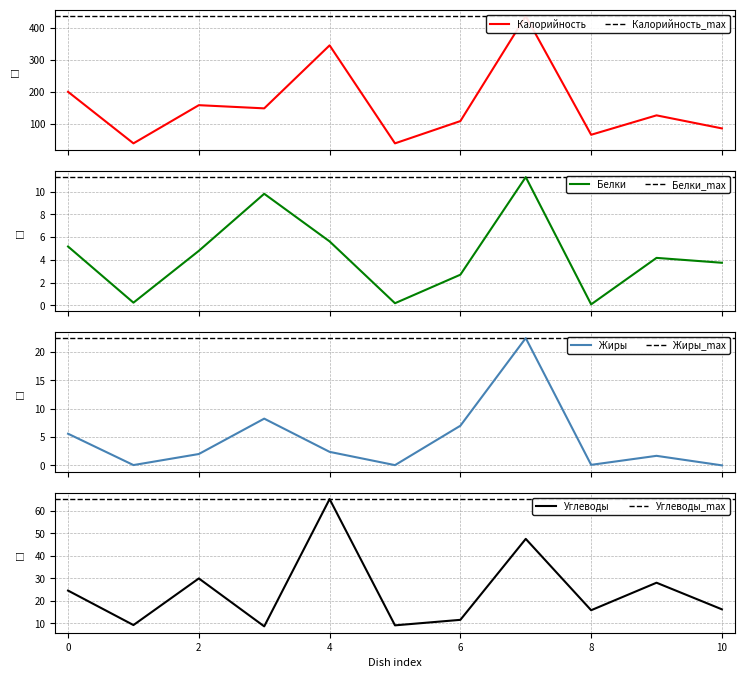

The value of Углеводы at 4 is 112.9. True or false?

False